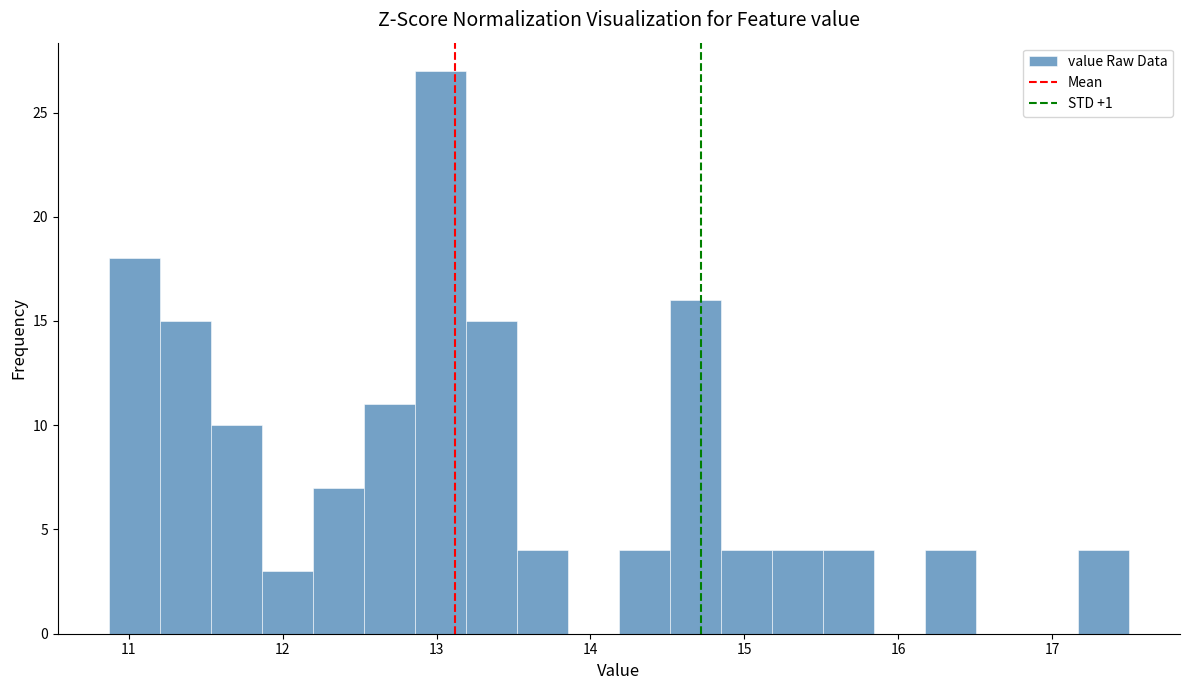

Read against the x-axis, roughly where is the centre of the tallest bar?

13.0